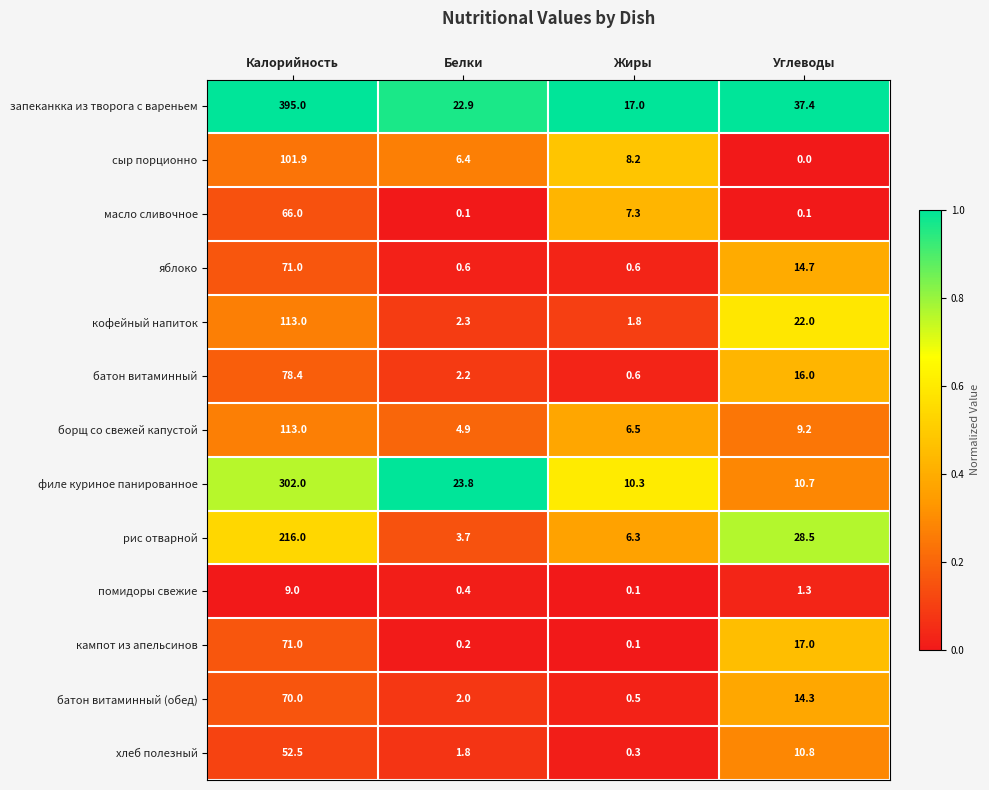

At which label is хлеб полезный closest to 26?

Углеводы